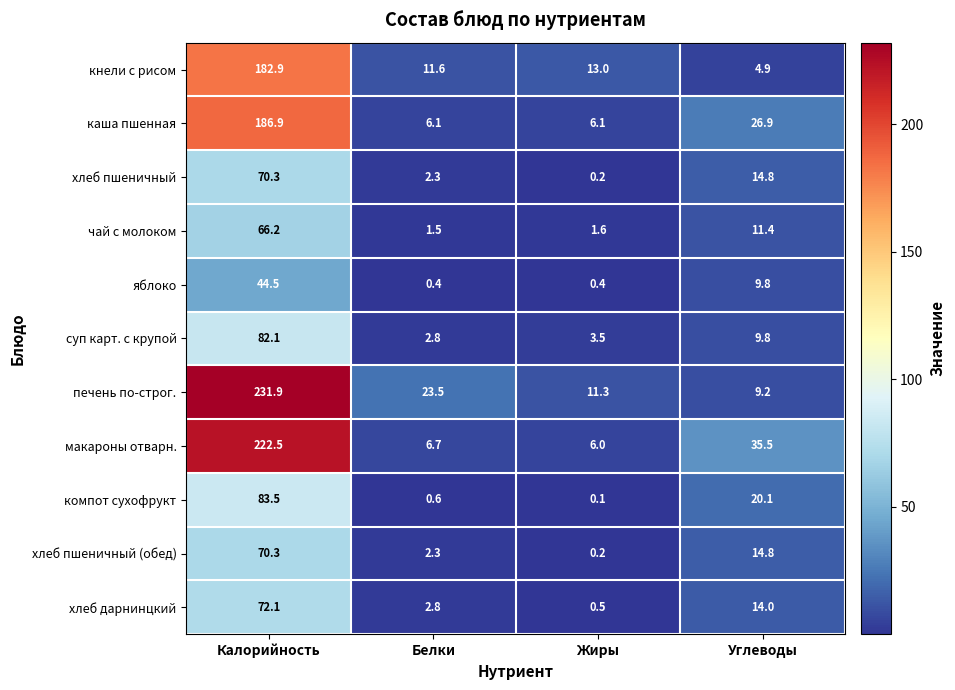

What is the lowest value of the чай с молоком series?

1.5